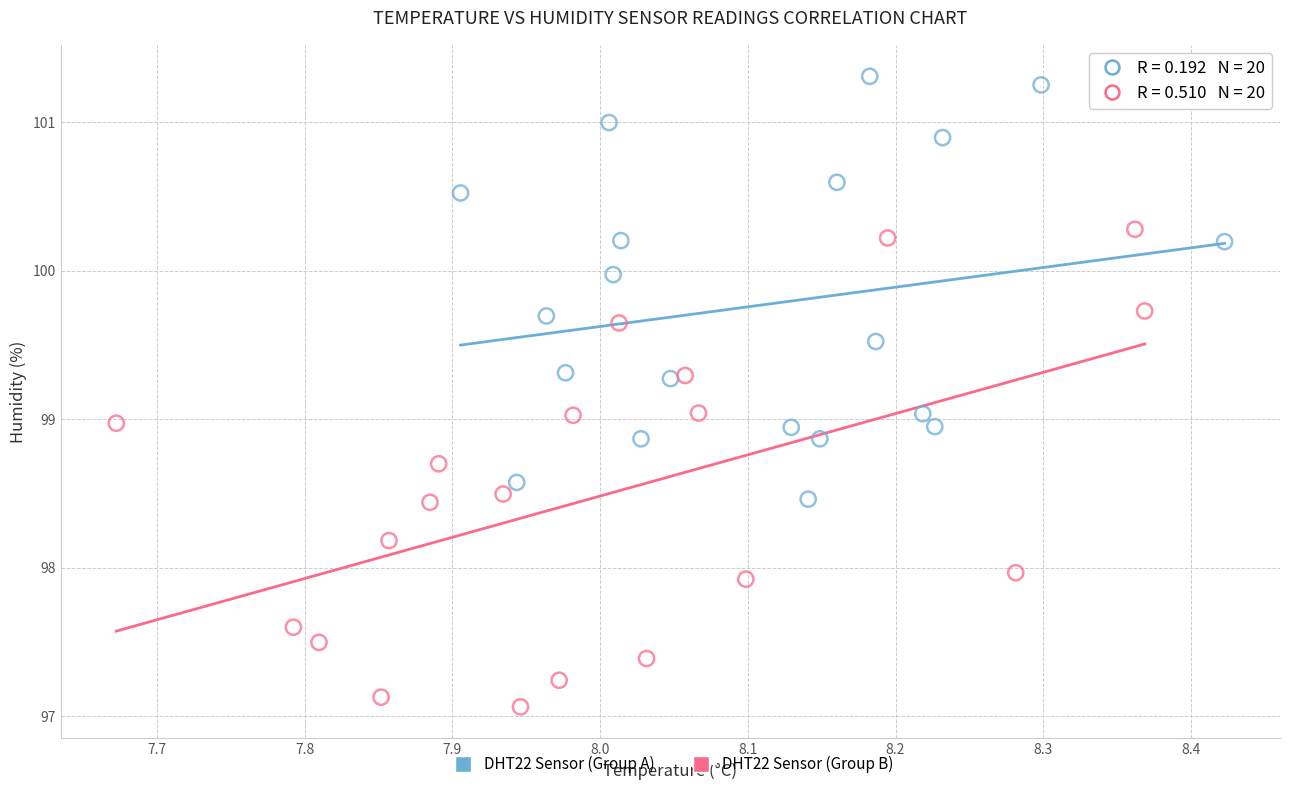

Which series reaches the maximum Y coordinate?

DHT22 Sensor (Group A)